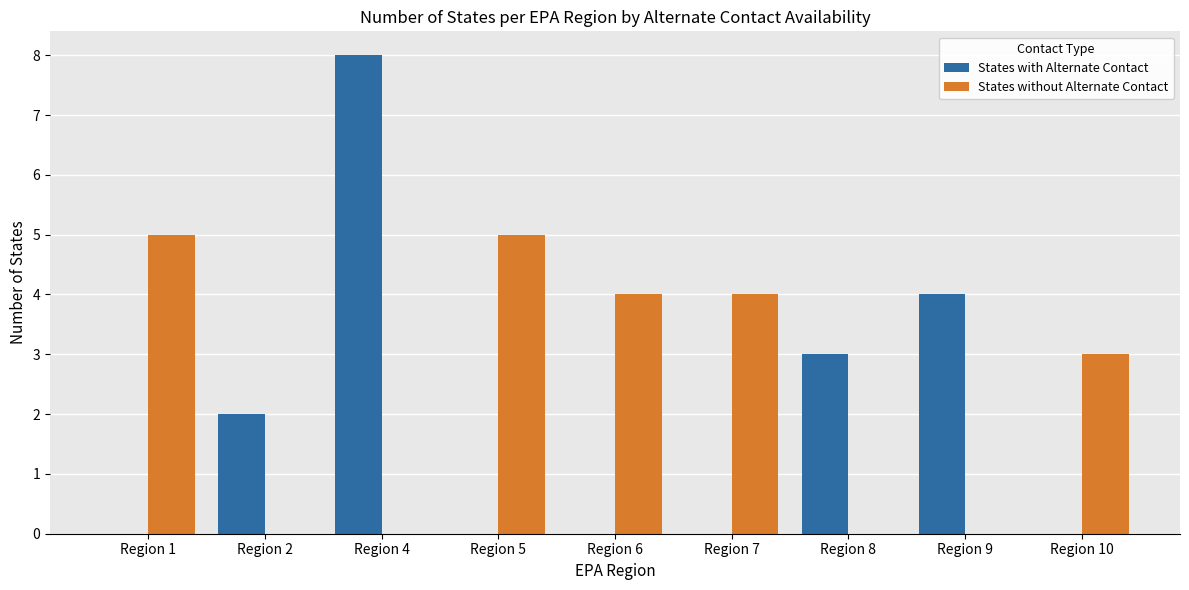

The States without Alternate Contact series shows 3 at Region 10. True or false?

True